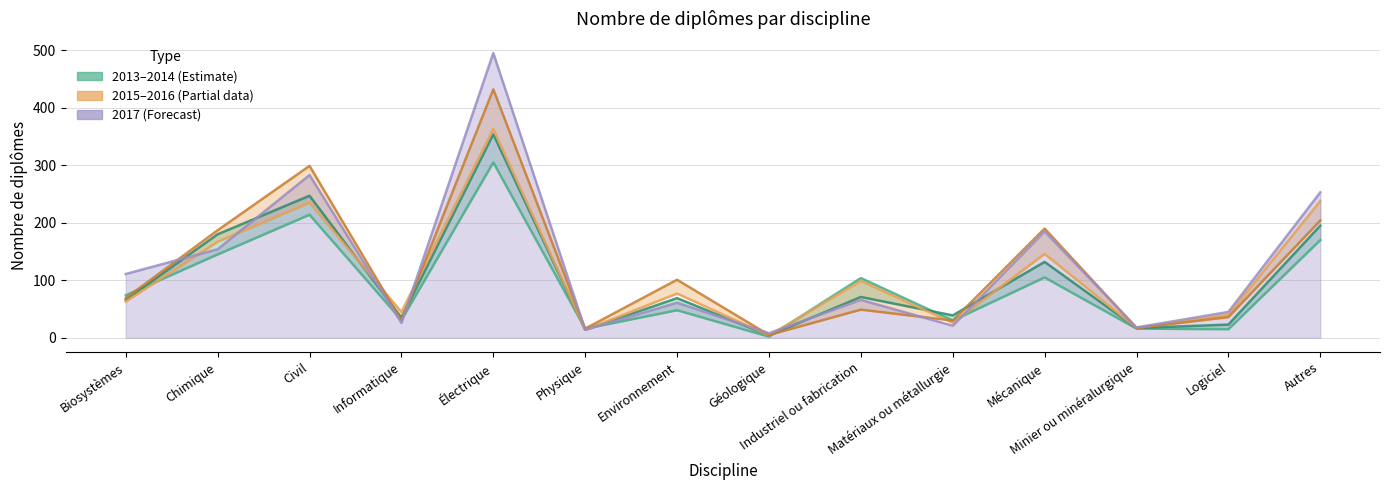

Which has a higher value, Civil or Géologique?

Civil